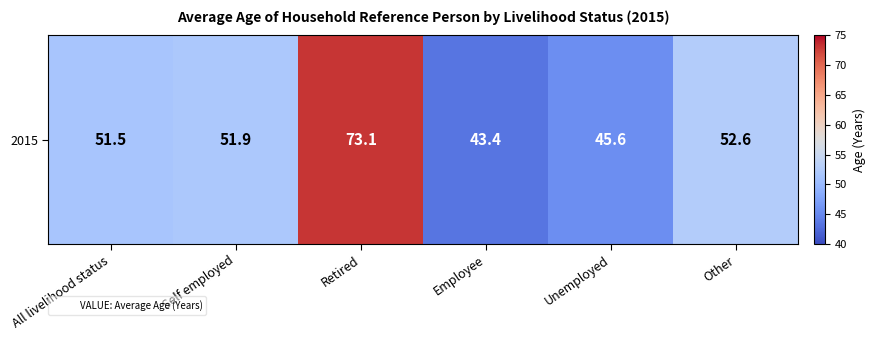

What is the average value?

53.0